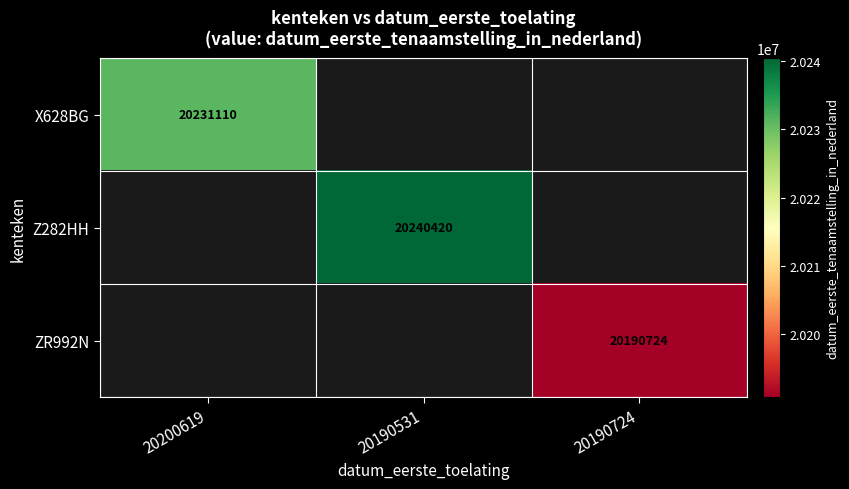

Is it true that Z282HH equals 7476559 at 20190531?

False